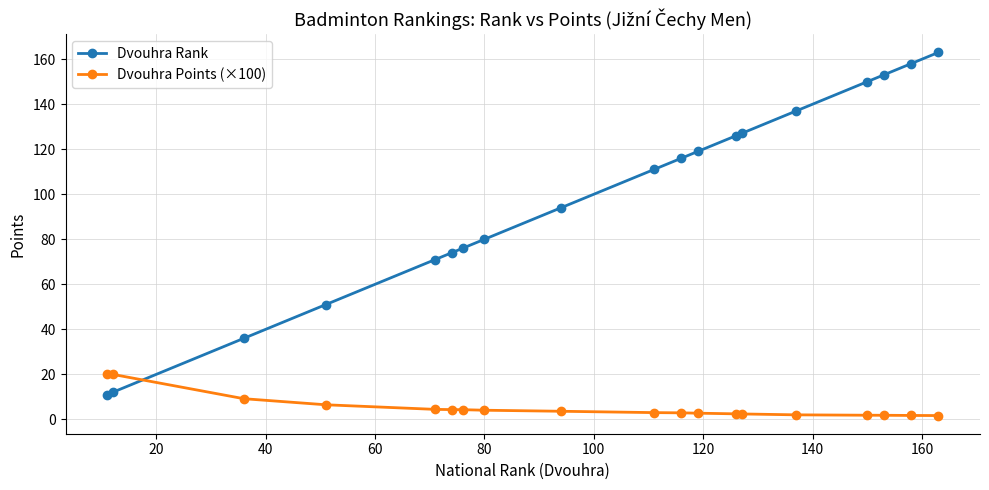

Which series has the widest spread of values?

Dvouhra Rank